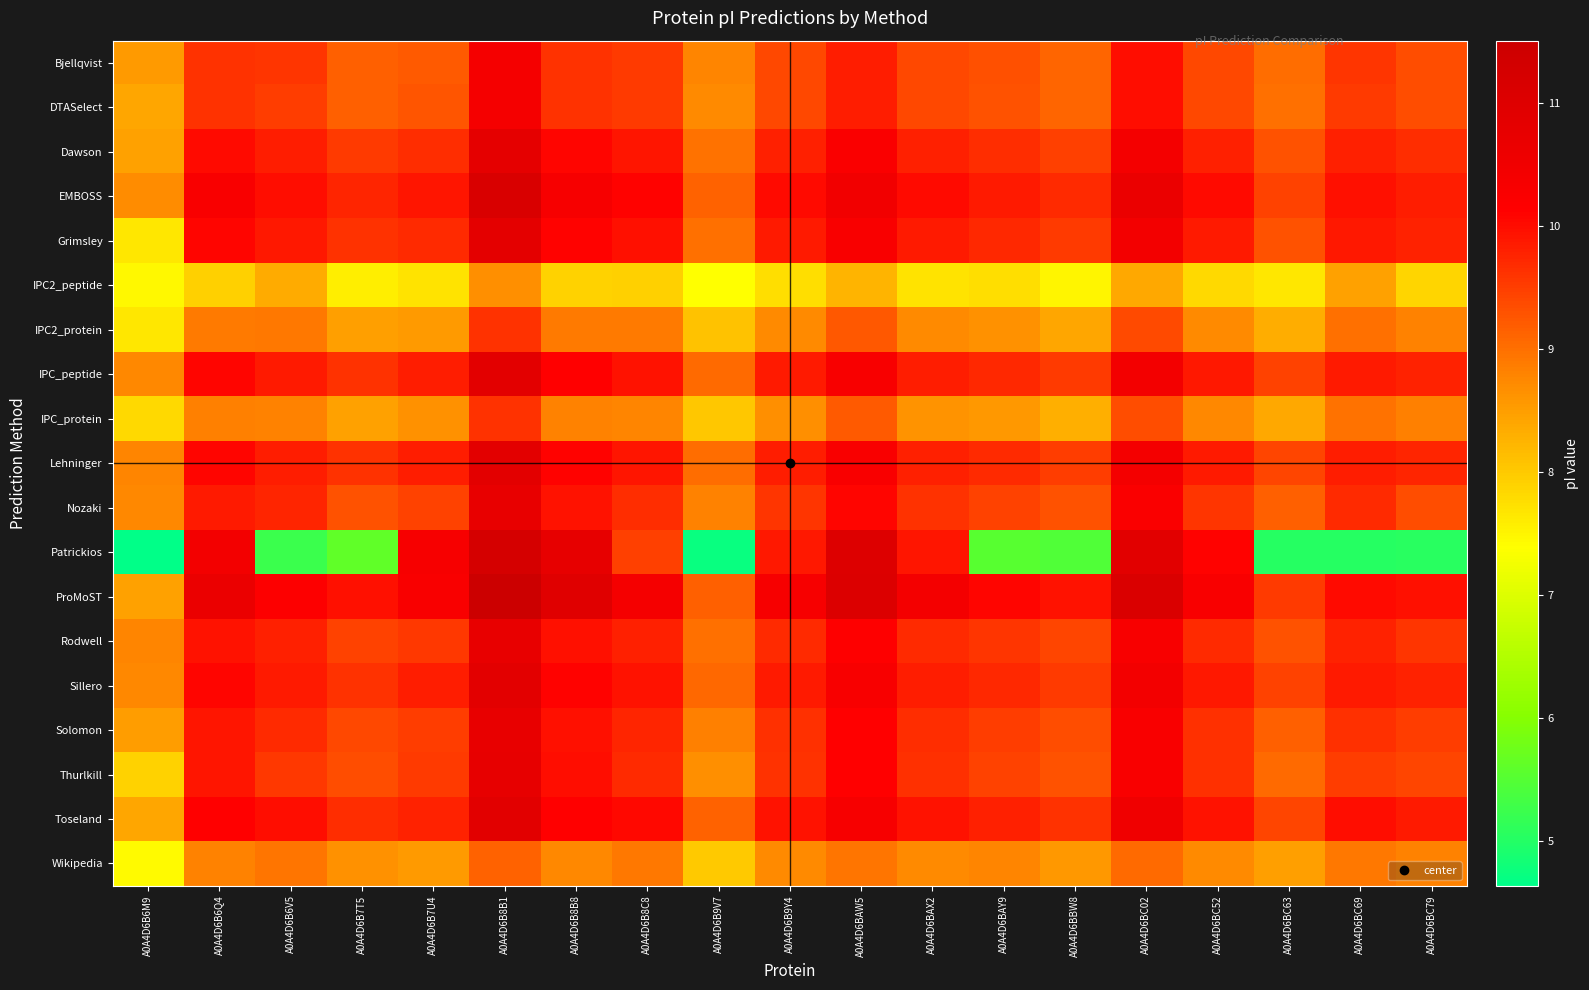

Between A0A4D6B8B8 and A0A4D6B9Y4, which is larger?

A0A4D6B8B8